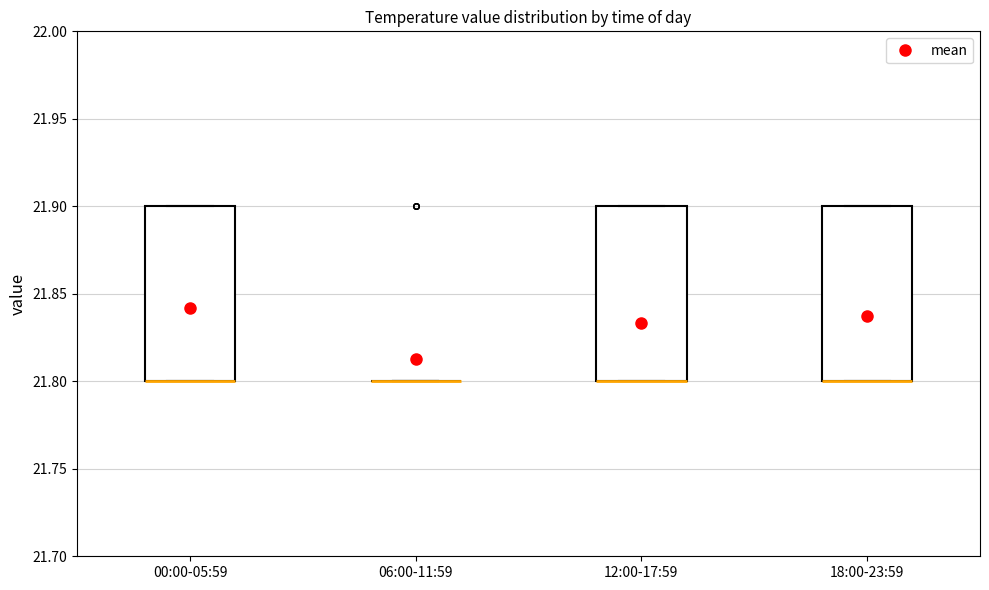

Reading left to right, transcribe this box plot: for each box, give where its median line is, the range the box spans, and where its two whiskers end, as read against the y-axis. The values are not printed on the chart, so give them approximately, as read against the axis.

00:00-05:59: median 21.8 (drawn on the box's lower edge), box 21.8 to 21.9, whiskers 21.8 to 21.9
06:00-11:59: box collapsed to a line at 21.8, whiskers 21.8 to 21.8
12:00-17:59: median 21.8 (drawn on the box's lower edge), box 21.8 to 21.9, whiskers 21.8 to 21.9
18:00-23:59: median 21.8 (drawn on the box's lower edge), box 21.8 to 21.9, whiskers 21.8 to 21.9